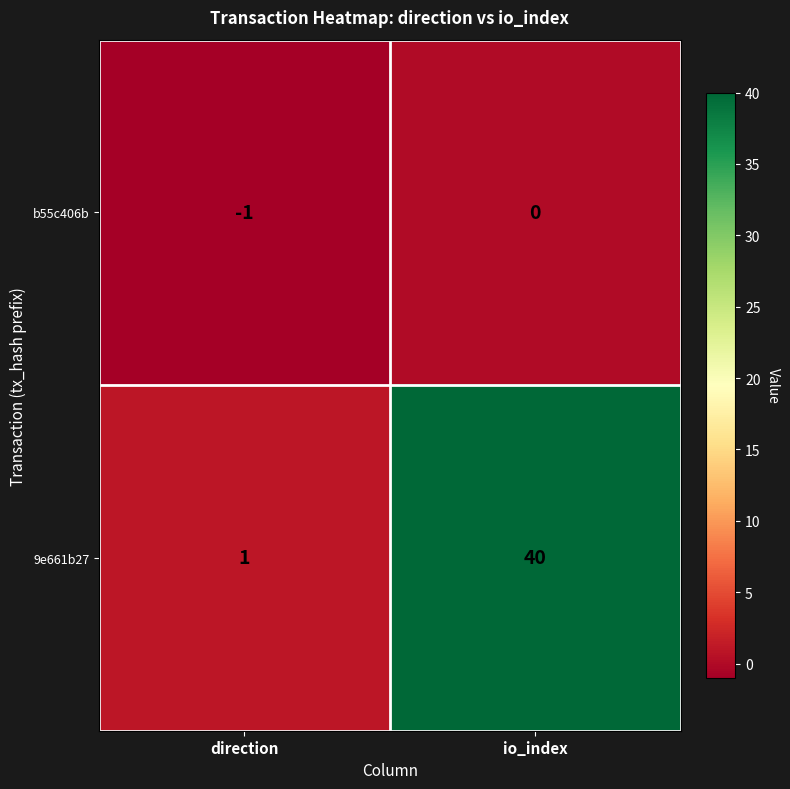

Which series has the largest total across all categories?

9e661b27